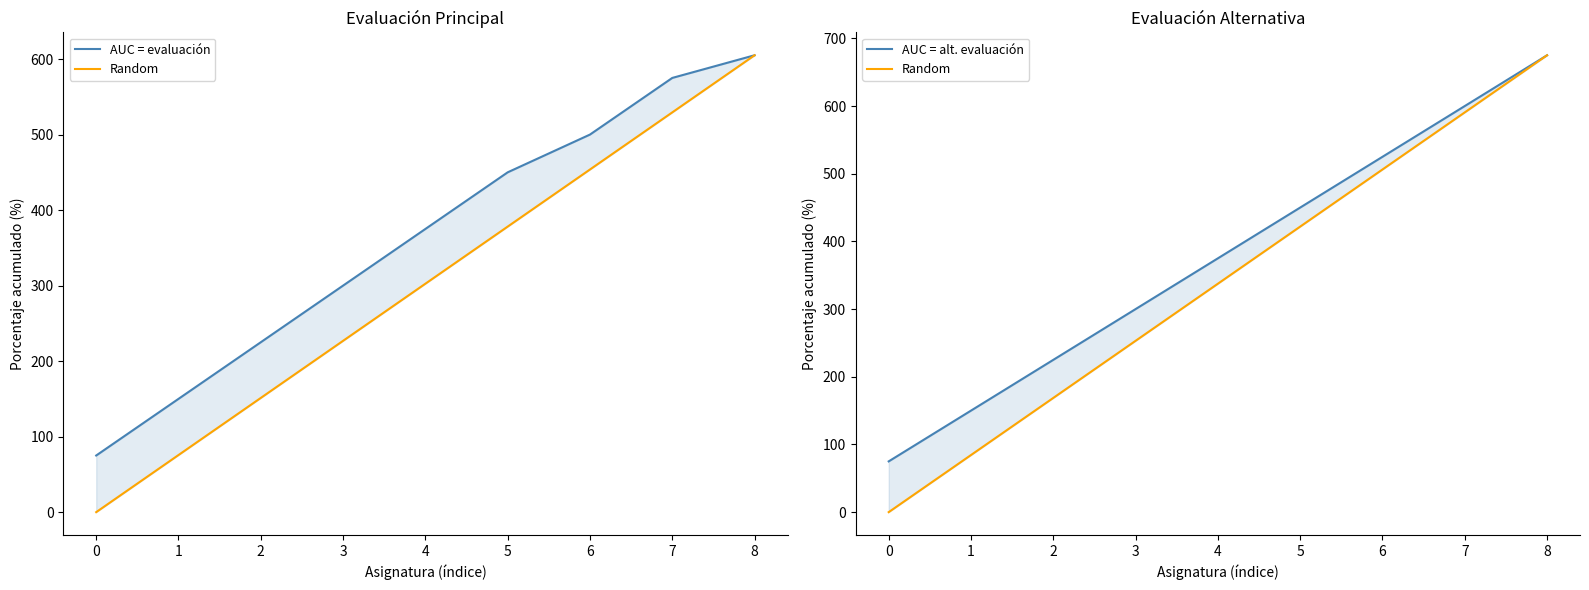

At how many categories does at least one series exceed 7?

9